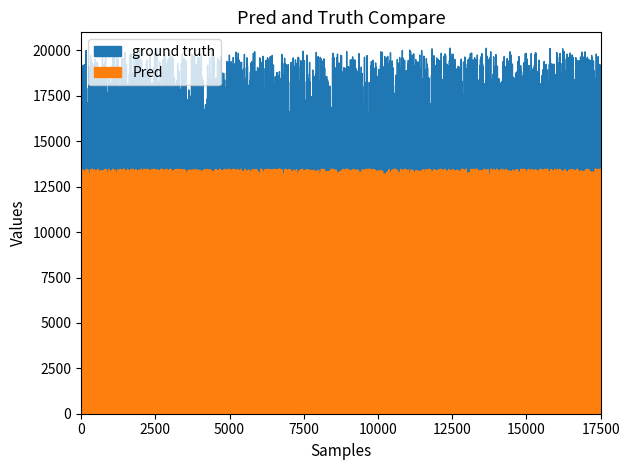

At which label does ground truth first exceed 11?

1